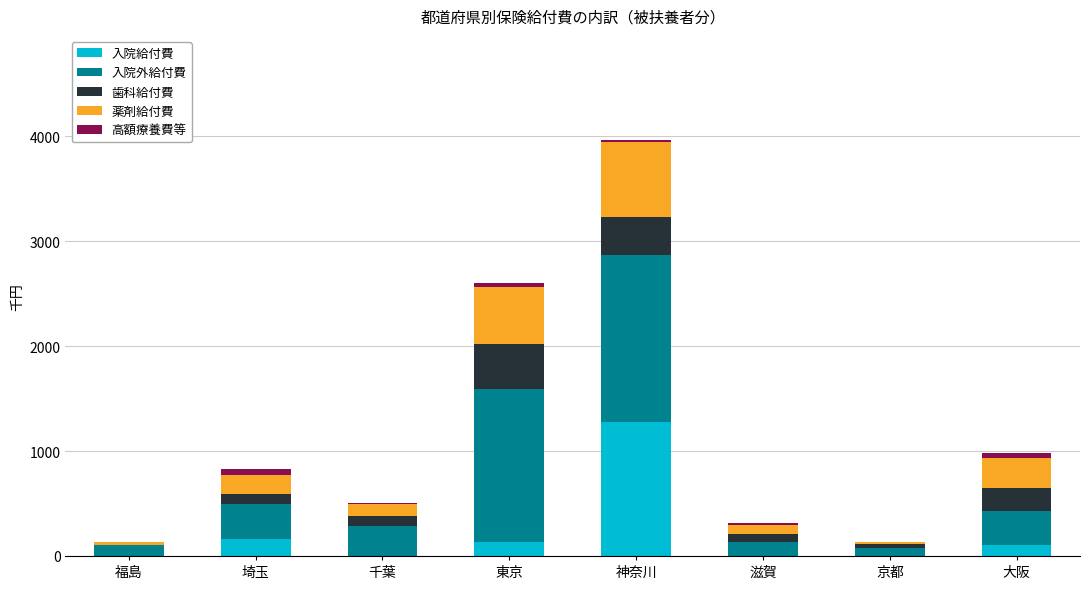

How many distinct data groups are displayed?

5